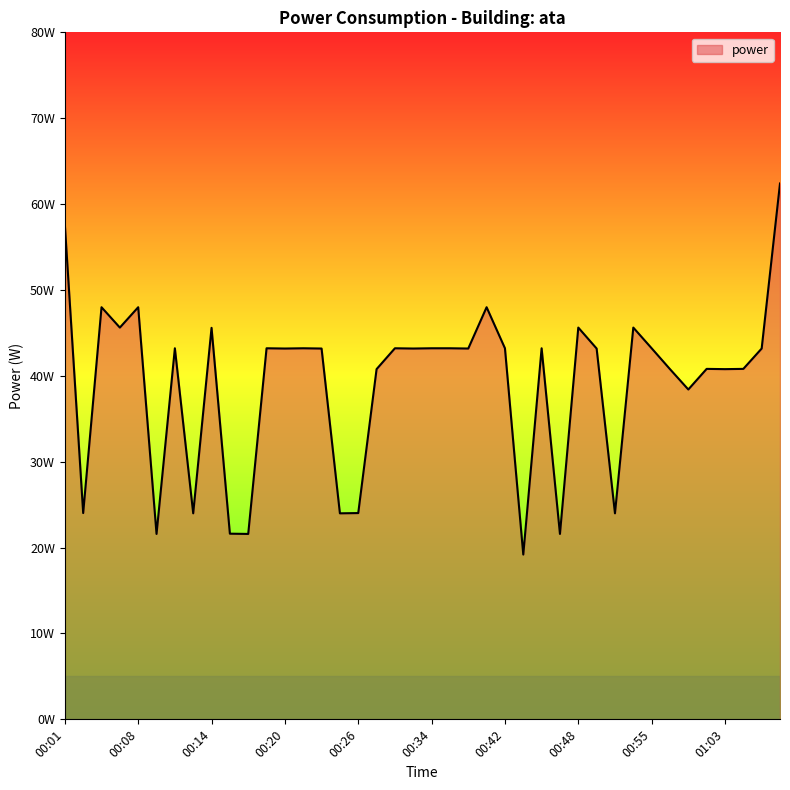

Reading right to left, transcribe all the data shown in this chart.

62.4	43.2	40.8	40.8	40.8	38.4	40.8	43.2	45.6	24.0	43.2	45.6	21.6	43.2	19.2	43.2	48.0	43.2	43.2	43.2	43.2	43.2	40.8	24.0	24.0	43.2	43.2	43.2	43.2	21.6	21.6	45.6	24.0	43.2	21.6	48.0	45.6	48.0	24.0	57.6